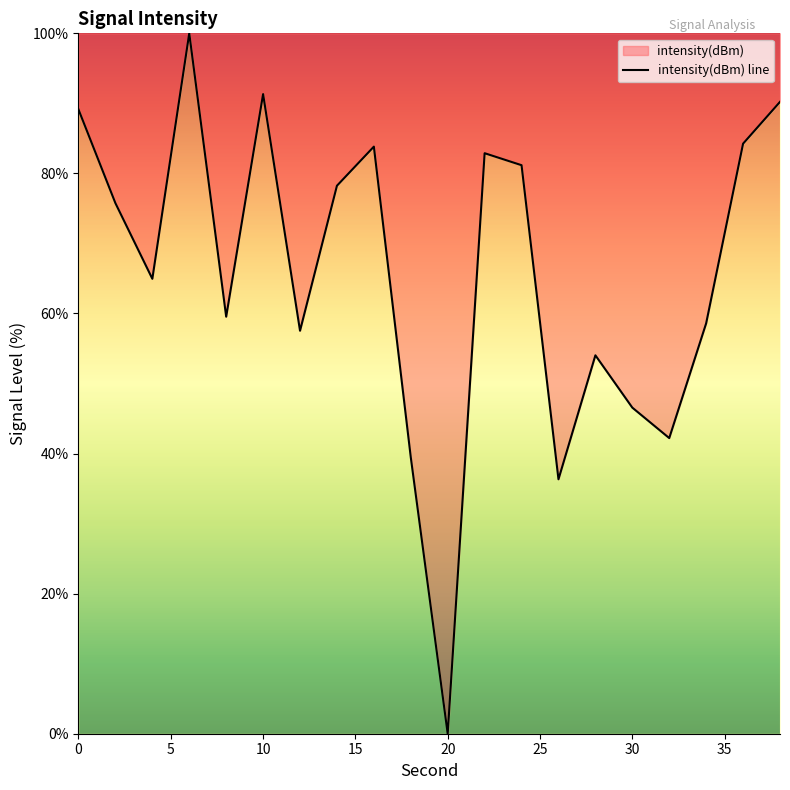

What is the maximum value shown in the chart?

100.0